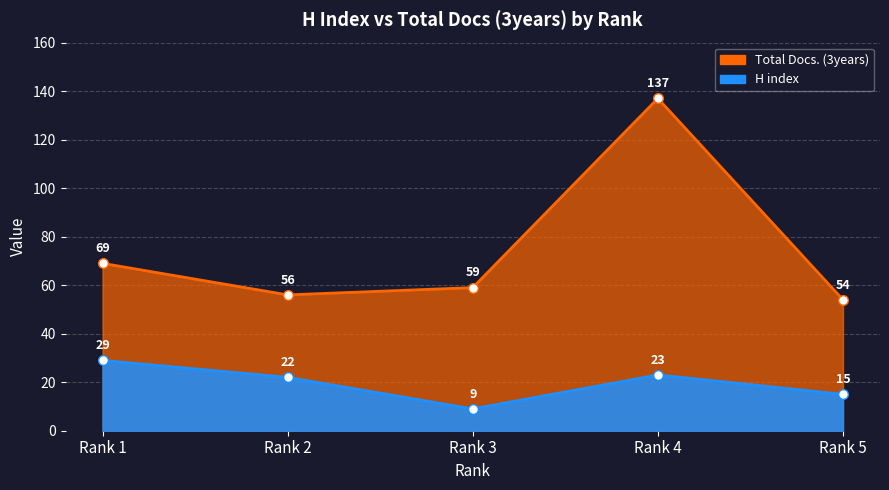

What is the greatest value displayed?

137